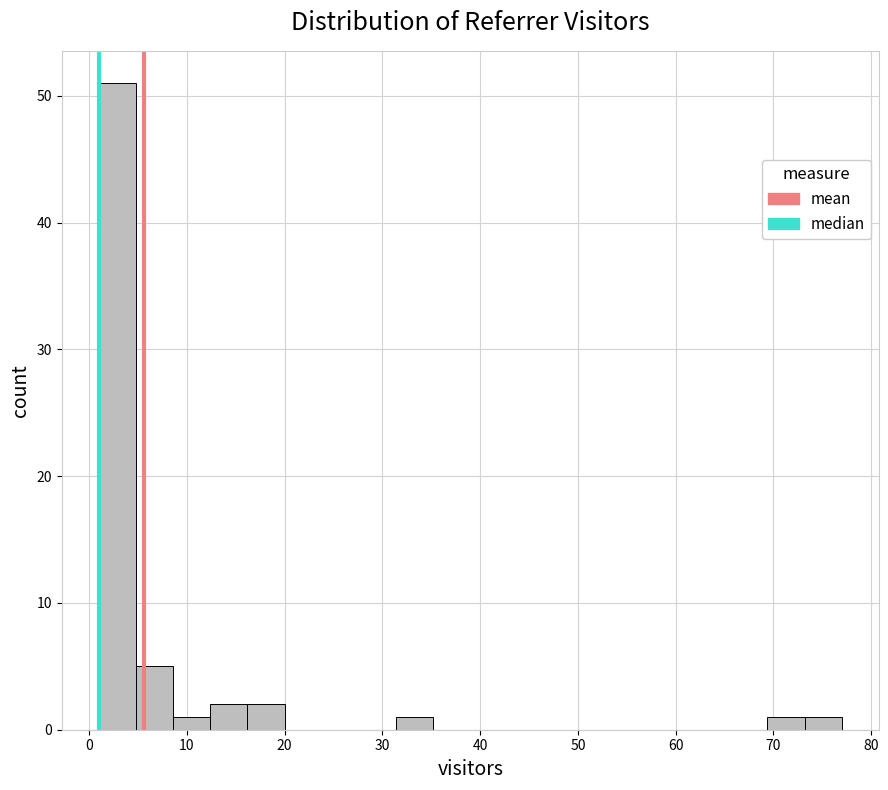

Read against the x-axis, roughly where is the centre of the tallest bar?

3